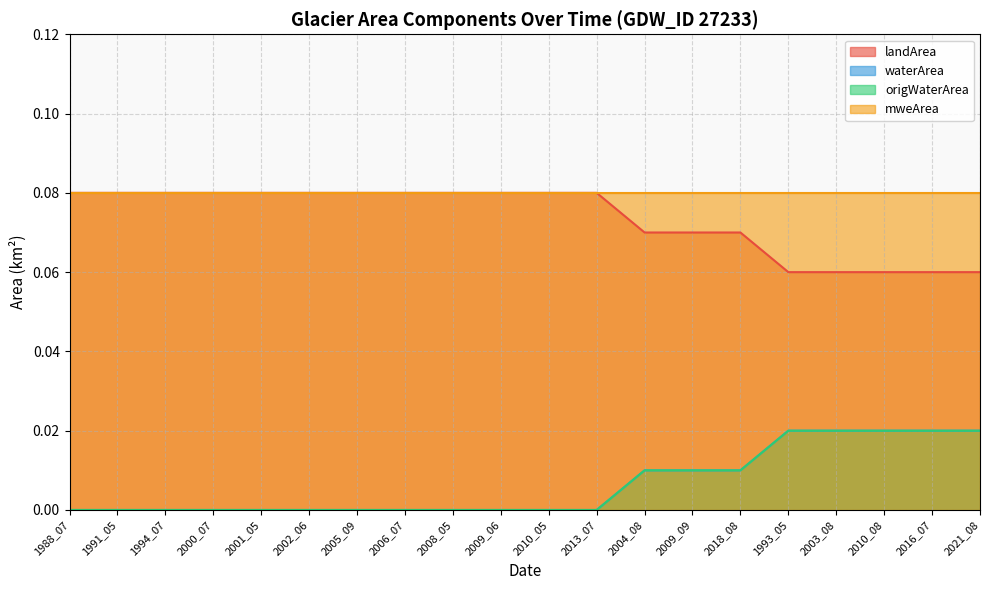

What is the average value of the landArea series?

0.1